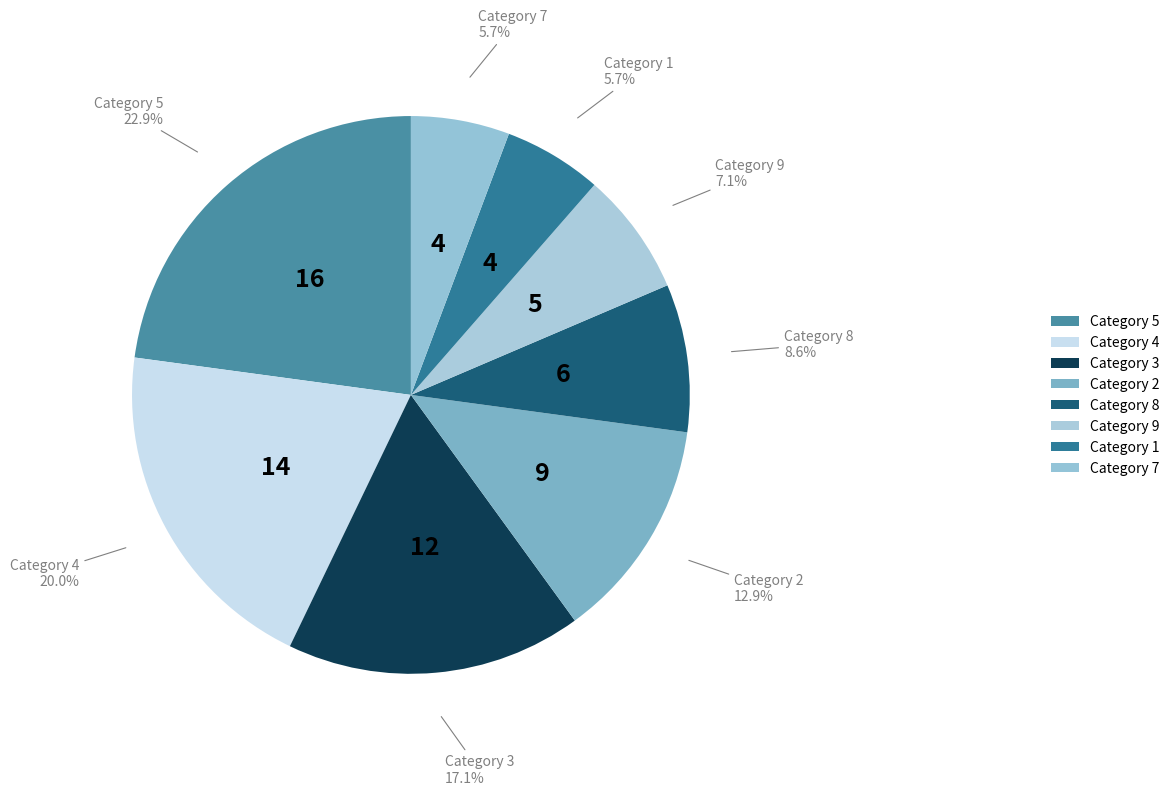

Is there a majority slice in this chart?

No